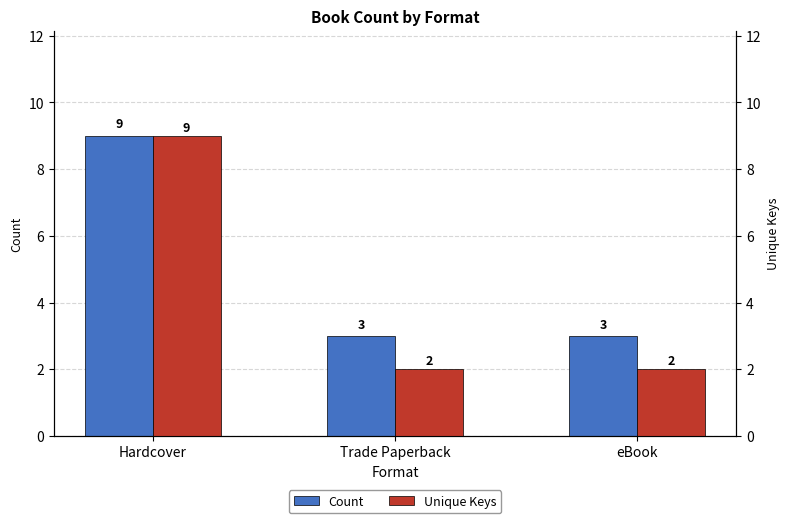

What is the total value across all series at eBook?

5